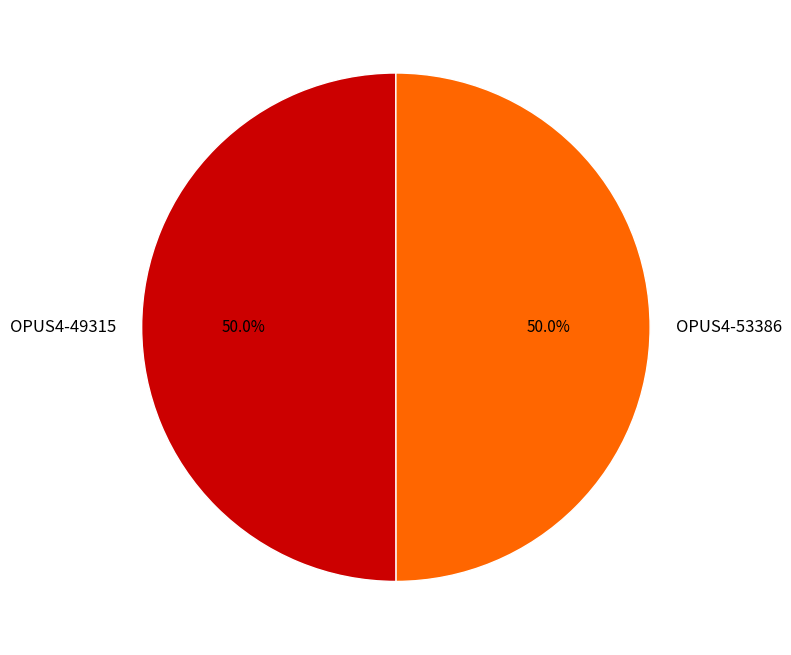

What is the ratio of the value at OPUS4-49315 to the value at OPUS4-53386?

1.0